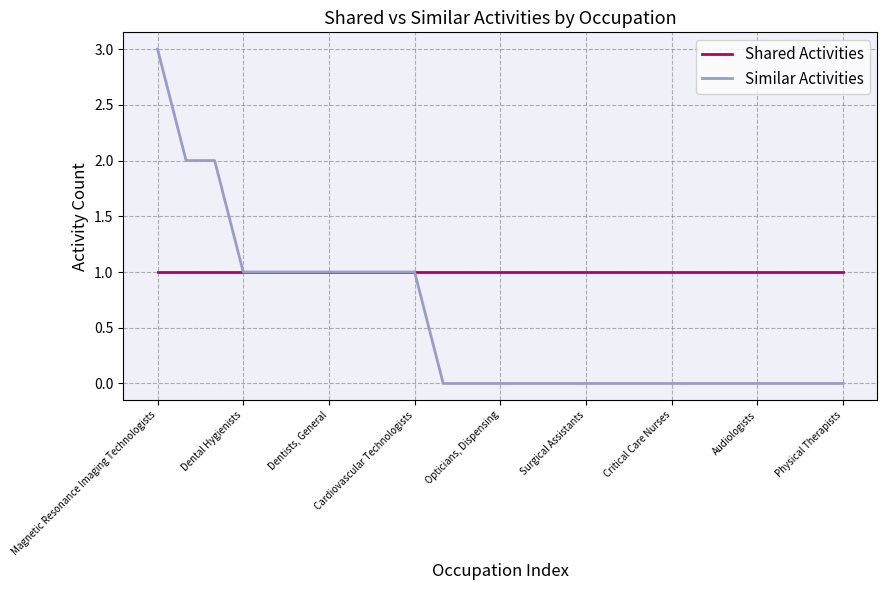

Which series has the largest range (max minus min)?

Similar Activities